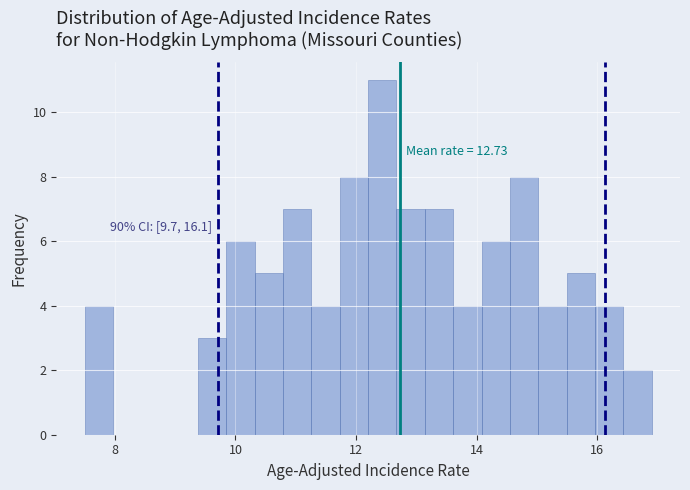

Read against the x-axis, roughly where is the centre of the tallest bar?

12.4